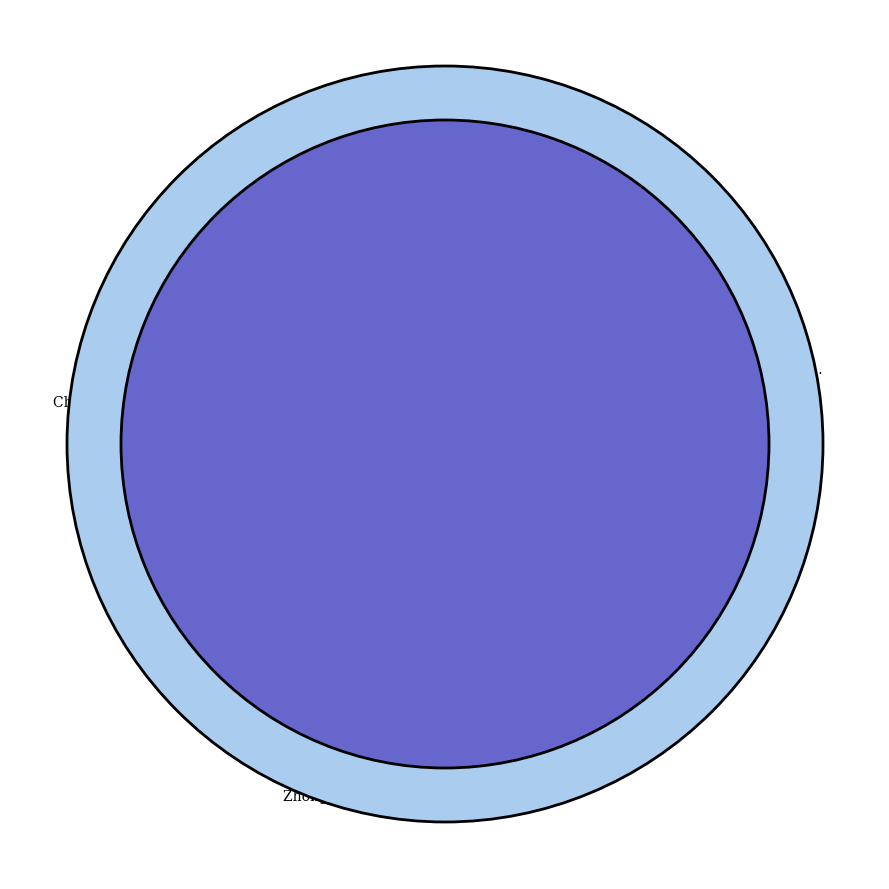

Is the sum of Chinese Journal of Infection and Chemotherapy and Chinese Journal of Integrative Medicine greater than half?

No